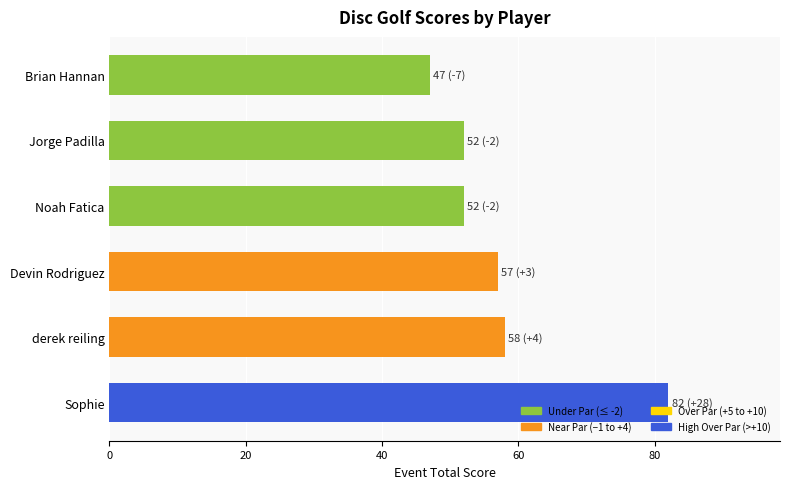

What is the sum of all values?

348